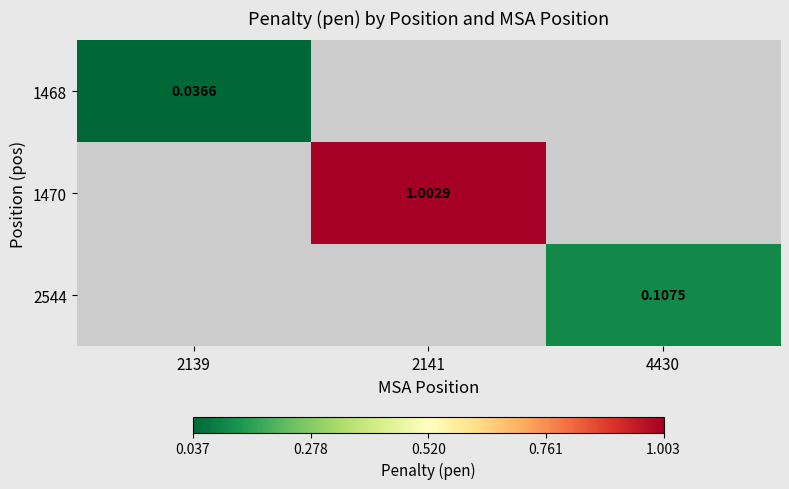

At which category does the chart reach its peak across all series?

2141